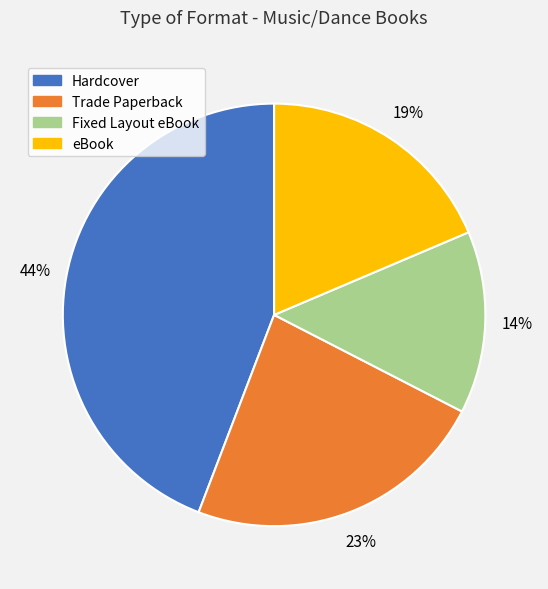

What is the largest slice in the pie chart?

Hardcover